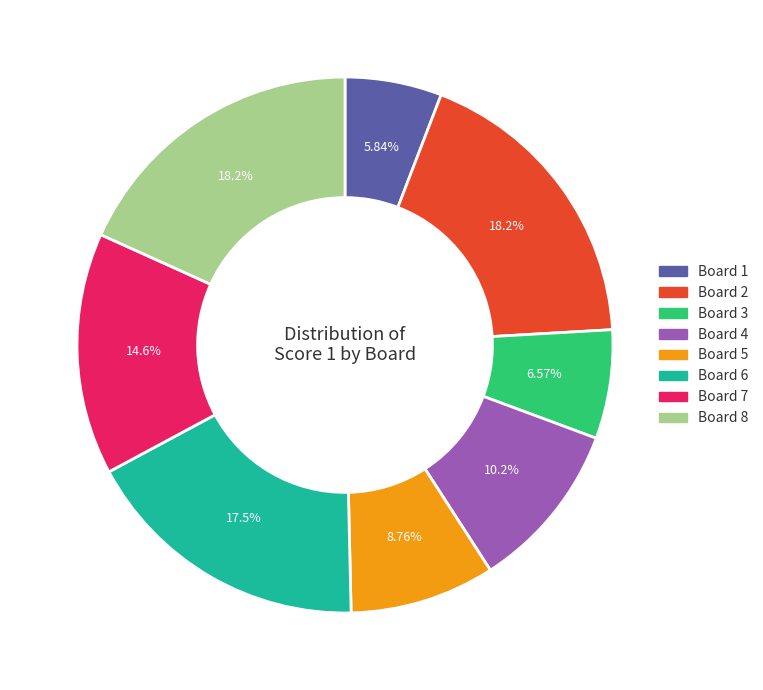

What is the smallest slice in the pie chart?

Board 1